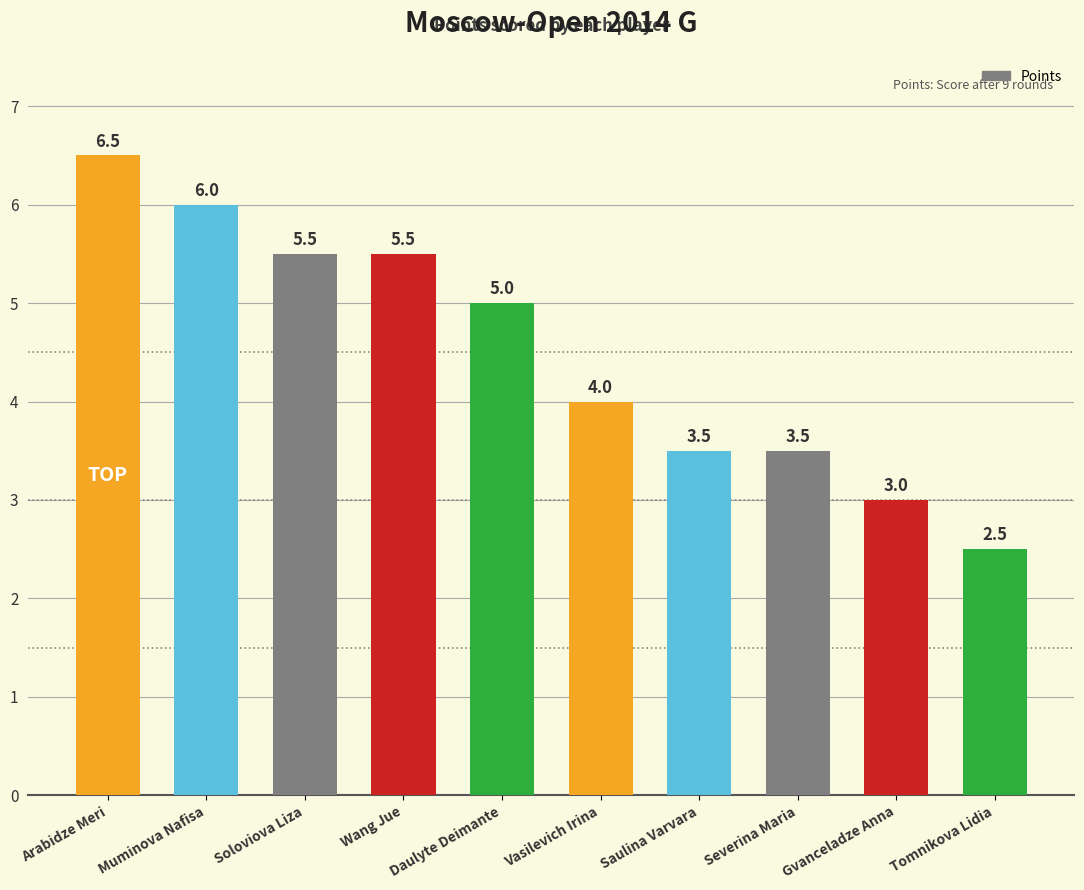

What is the value of the 3rd bar from the left?

5.5